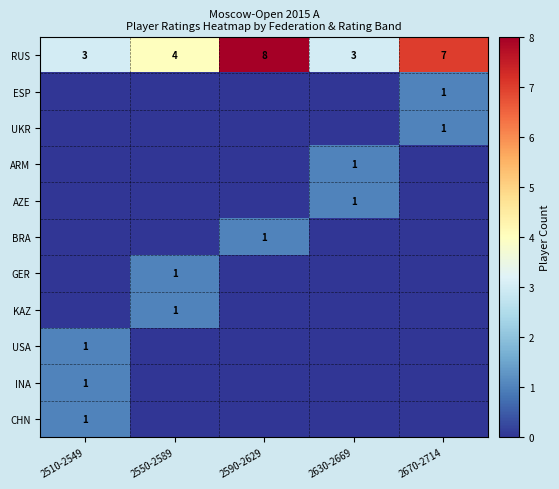

Is it true that RUS equals 10 at 2670-2714?

False